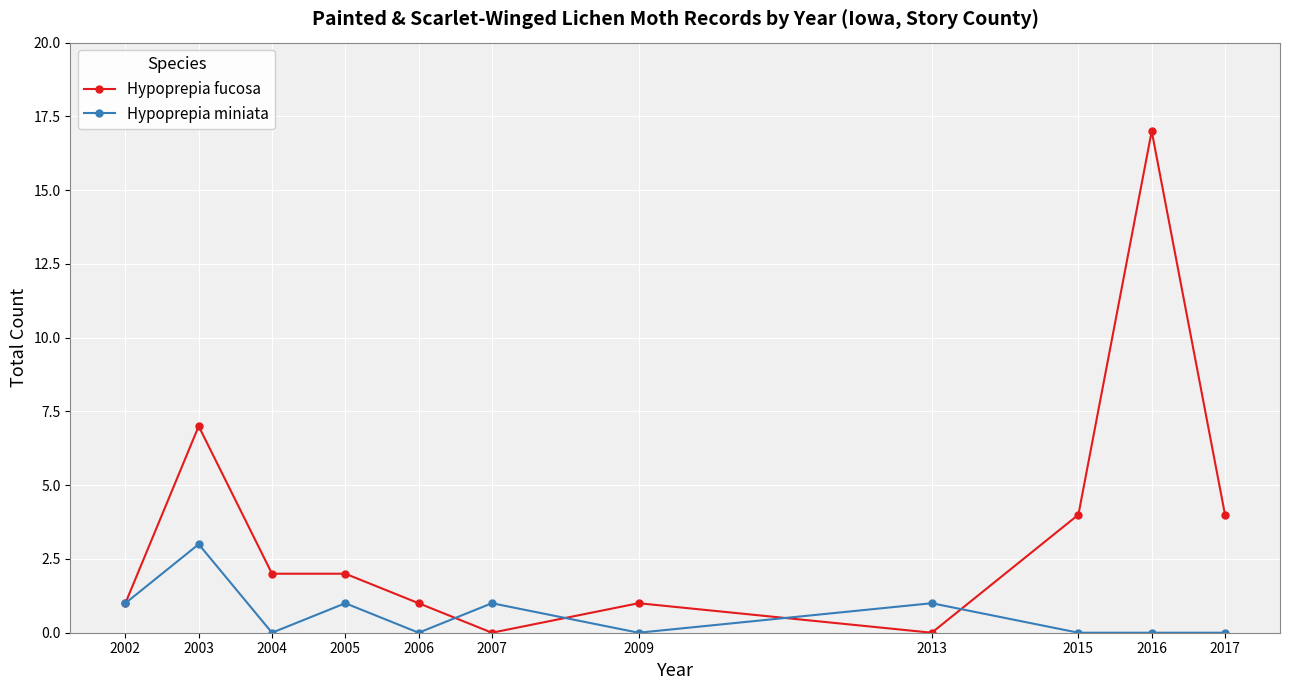

Reading right to left, list all the values displayed in this chart.

Hypoprepia fucosa: 4	17	4	0	1	0	1	2	2	7	1
Hypoprepia miniata: 0	0	0	1	0	1	0	1	0	3	1